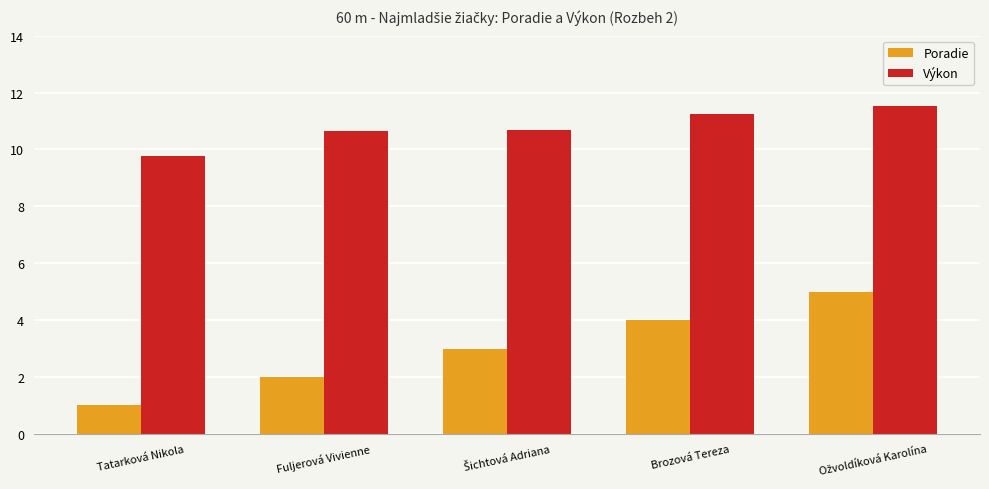

What is the average value of the Poradie series?

3.0